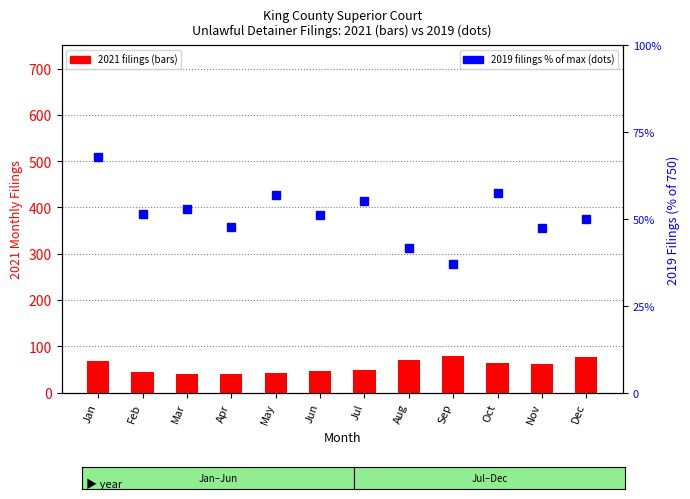

How many groups of bars are there?

12